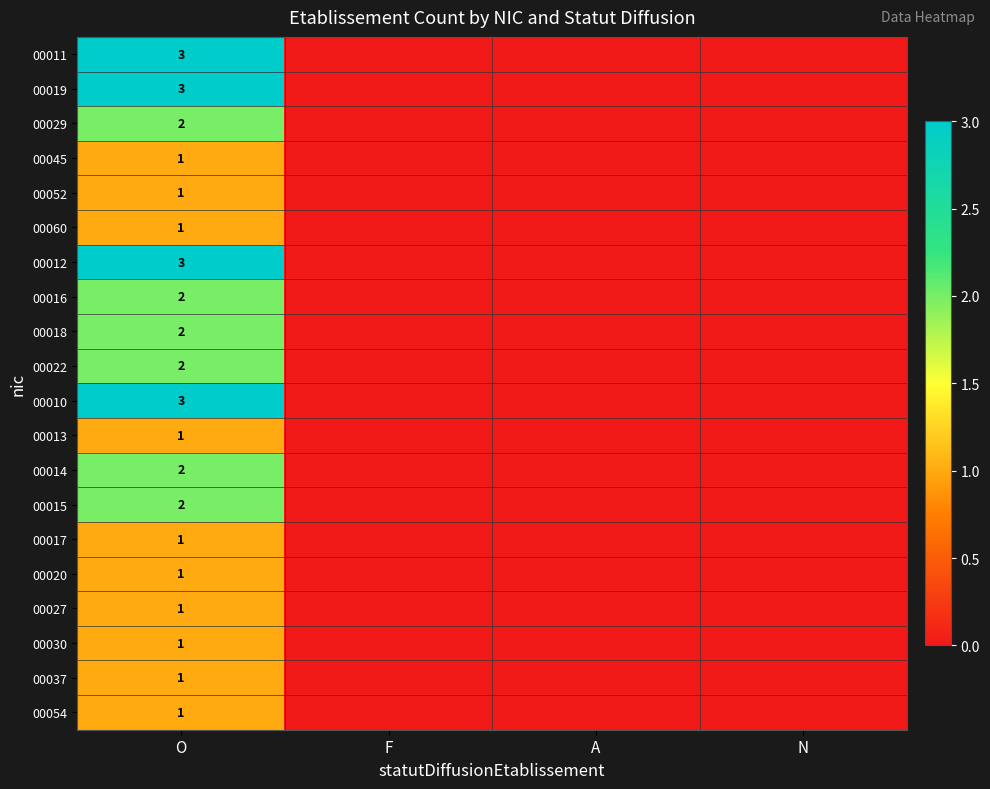

Is it true that 00060 equals 0 at O?

False